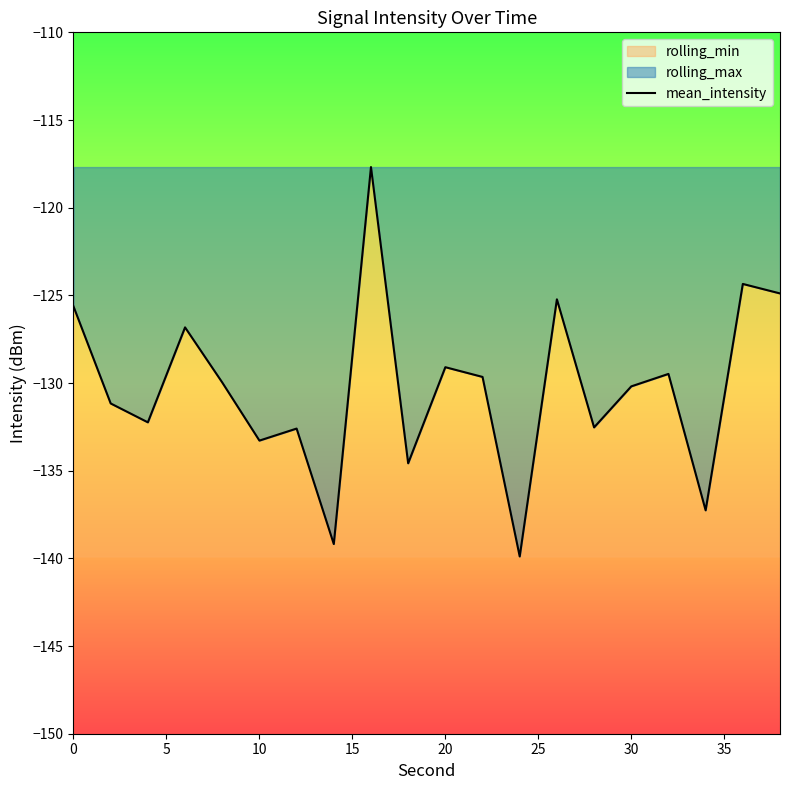

Does the chart display data point markers on the line(s)?

No